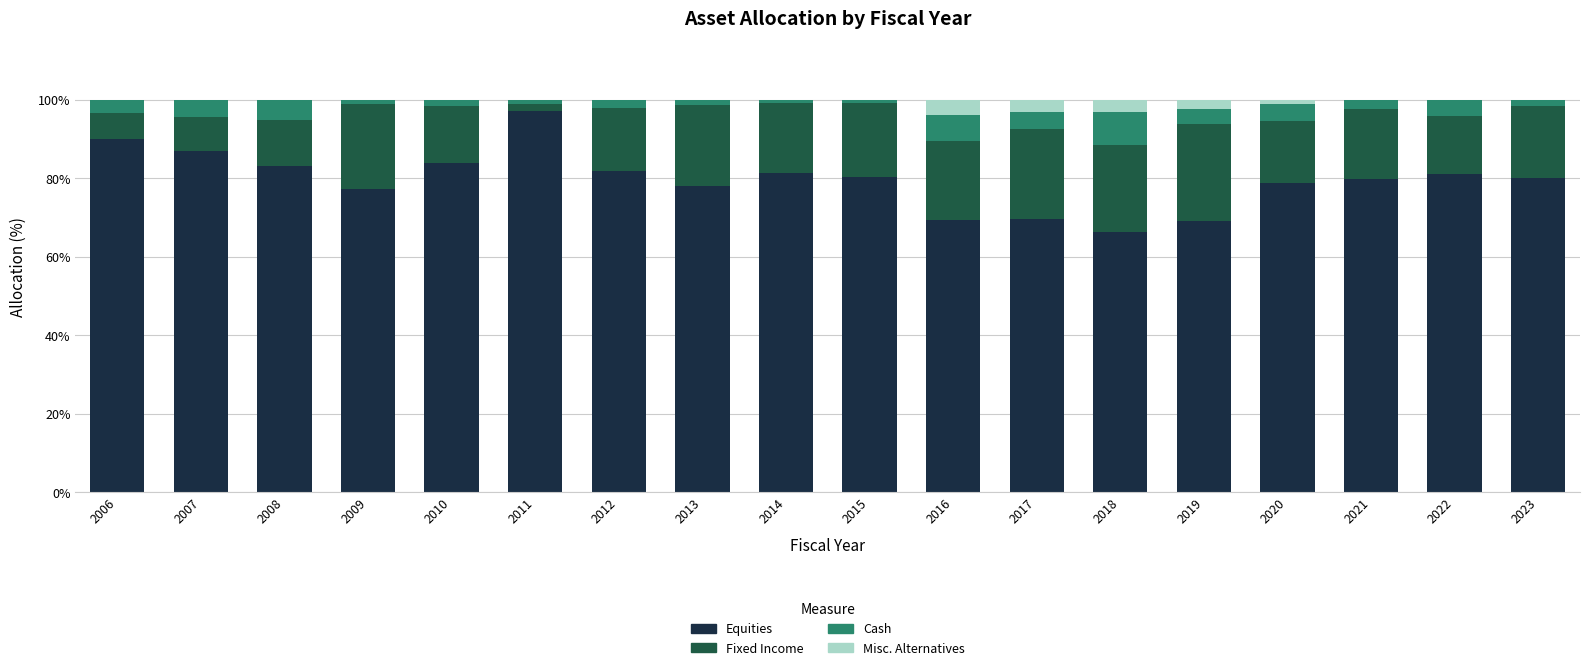

Is it true that Equities equals 81.2 at 2022?

True